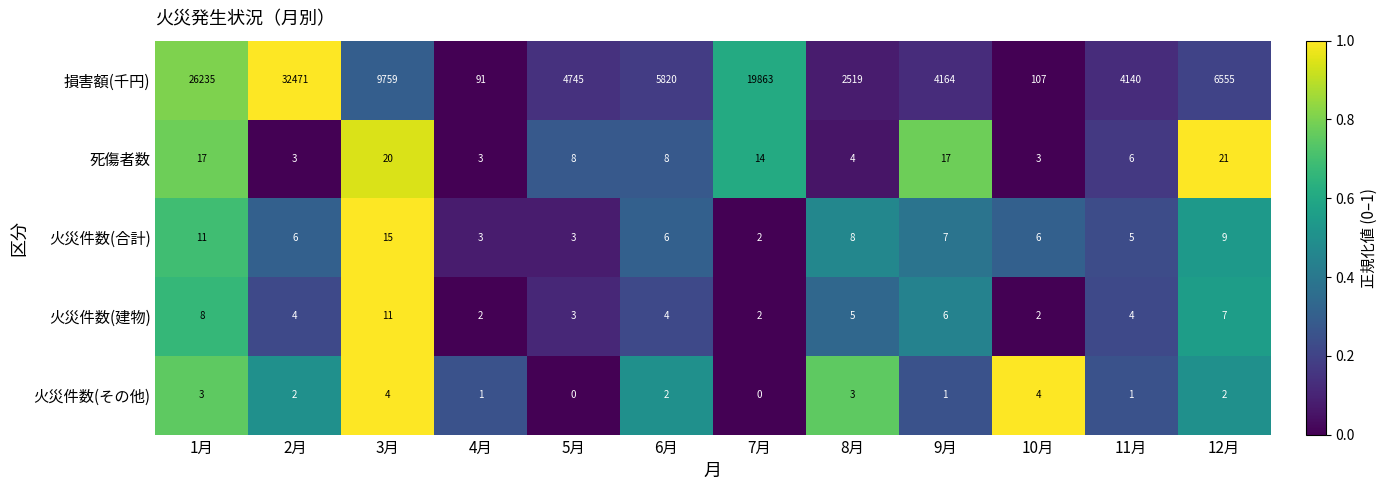

At which category is the sum across all series the highest?

2月